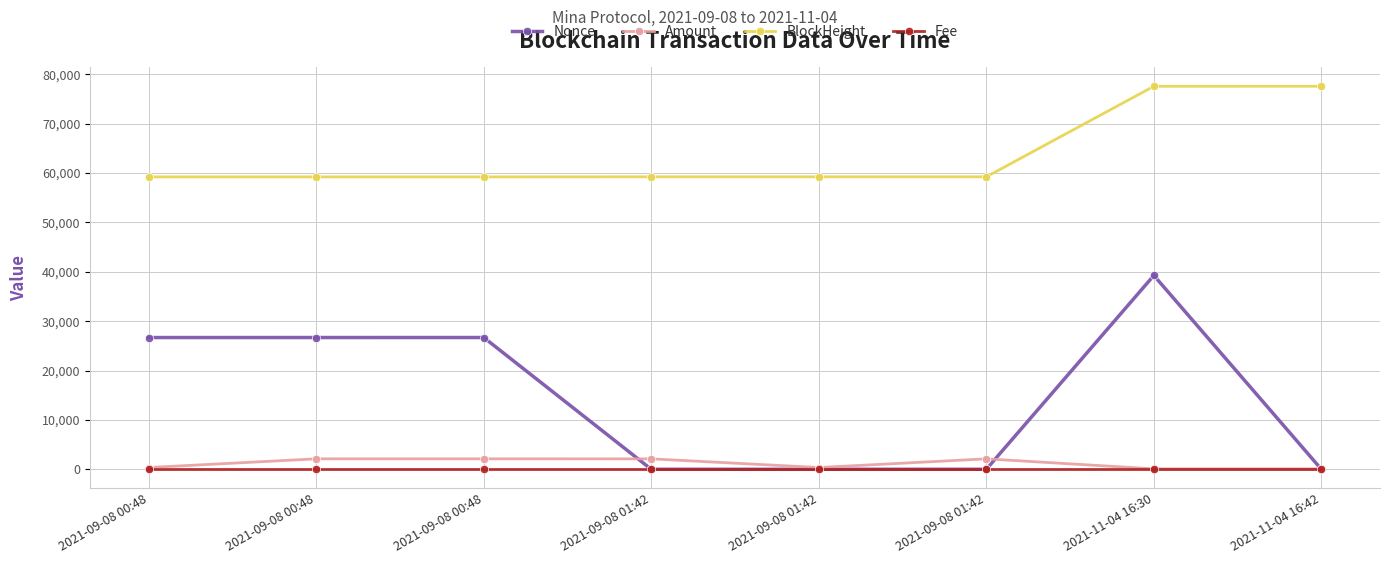

Where is Amount nearest to the value 1104?

2021-09-08 00:48